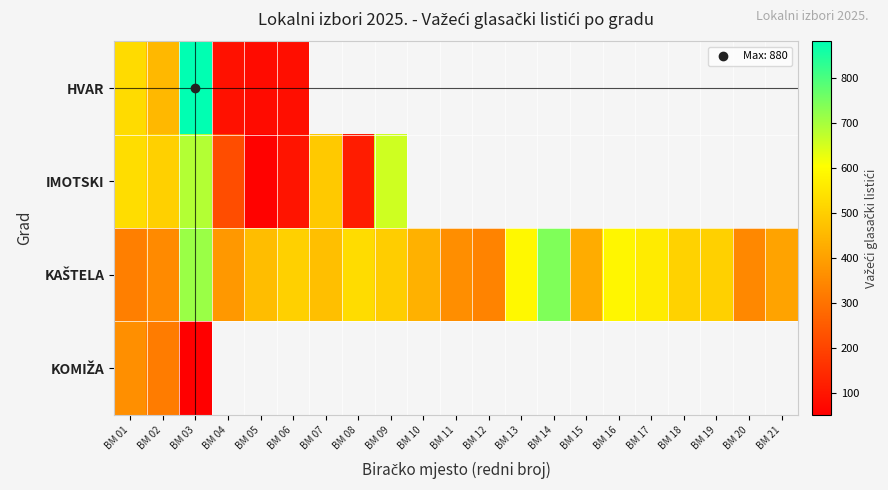

The value of KOMIŽA at BM 01 is 521.6. True or false?

False